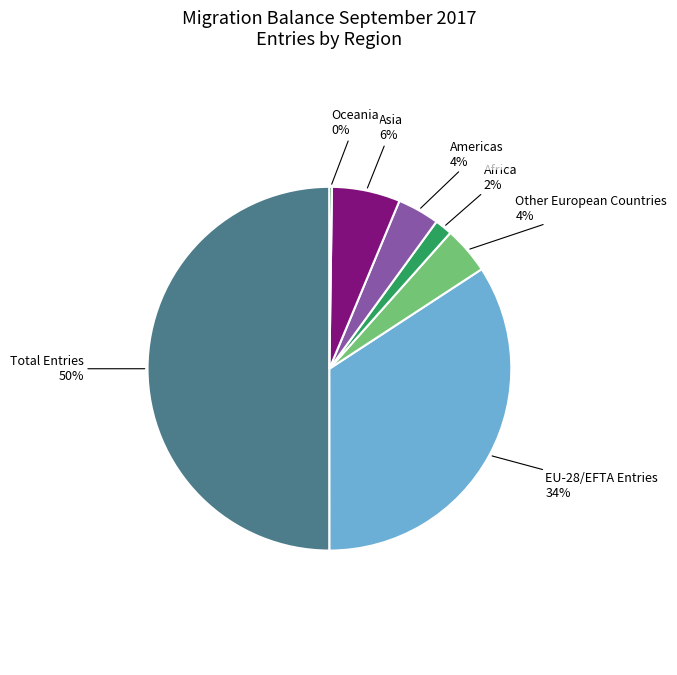

To the nearest percent, what is the average slice percentage?

14%